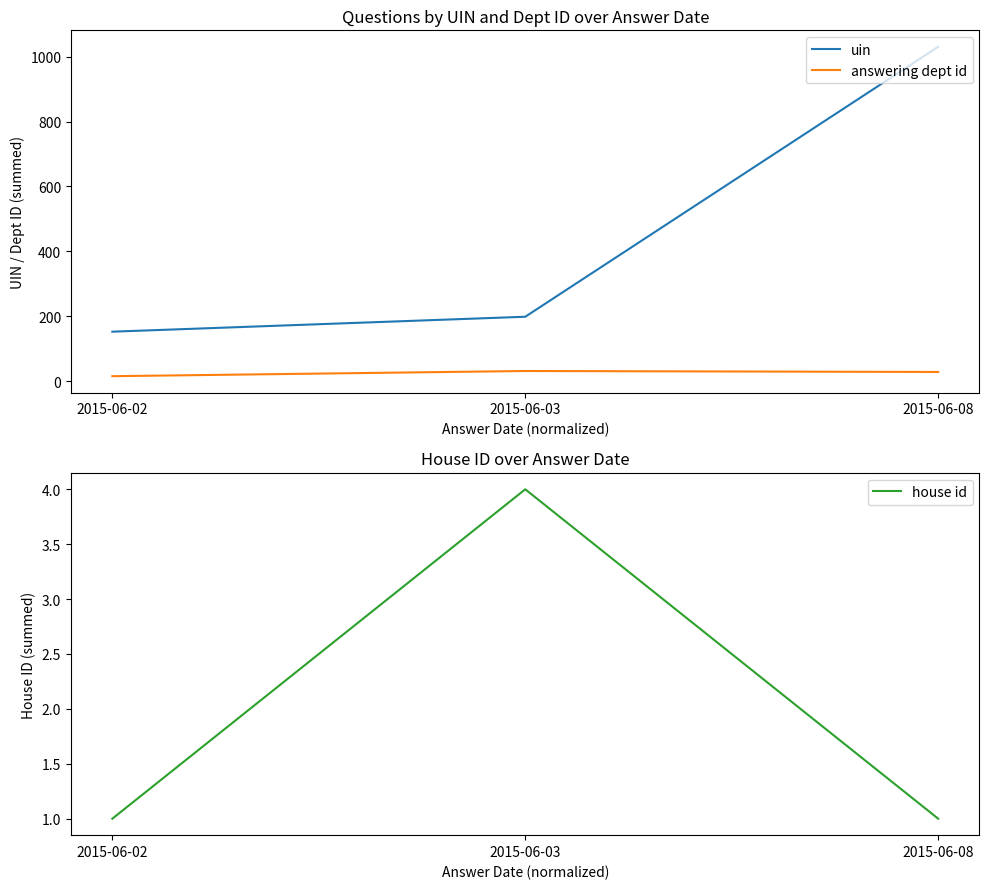

What is the difference between the highest and lowest values at 2015-06-08?

1029